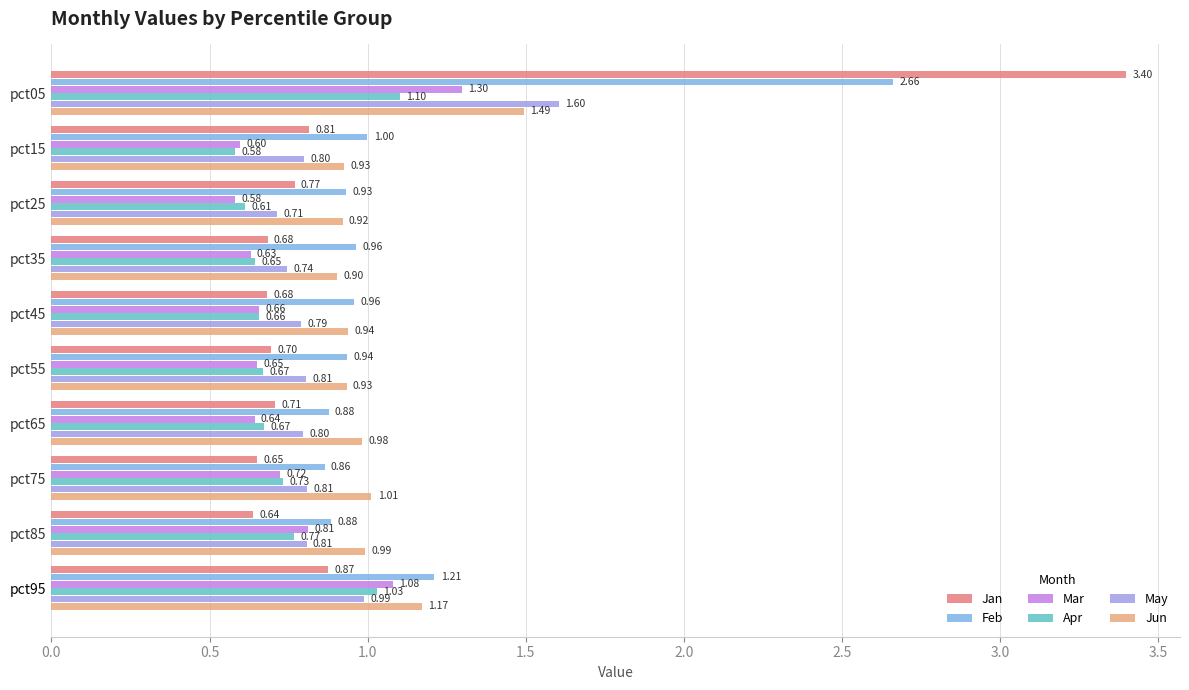

Rank the series by their maximum value, from lowest to highest.

Apr, Mar, Jun, May, Feb, Jan